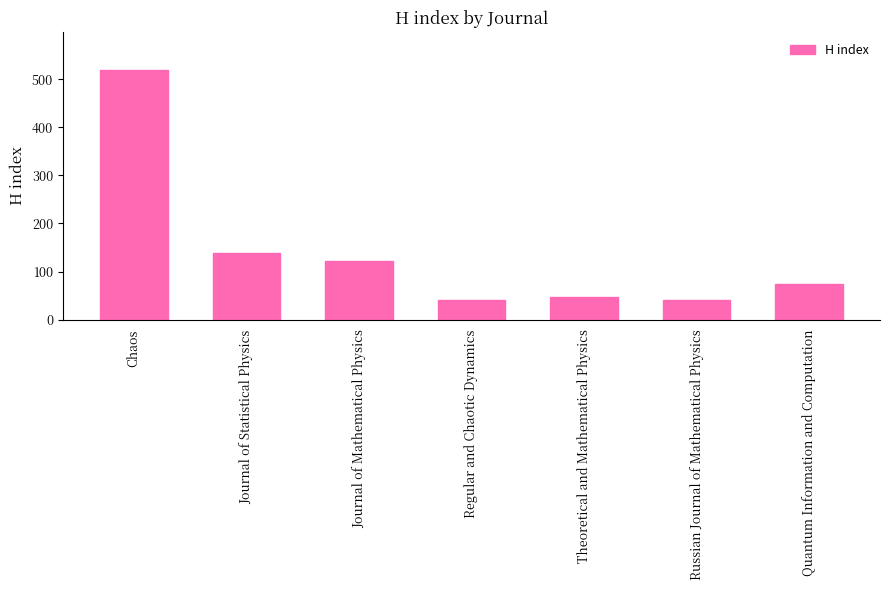

Which category has the highest value across all series?

Chaos